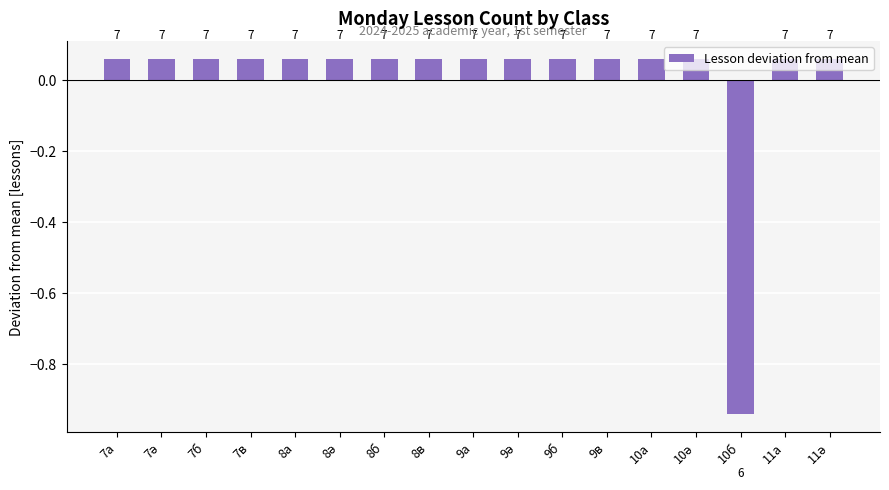

Does the chart contain any negative values?

Yes